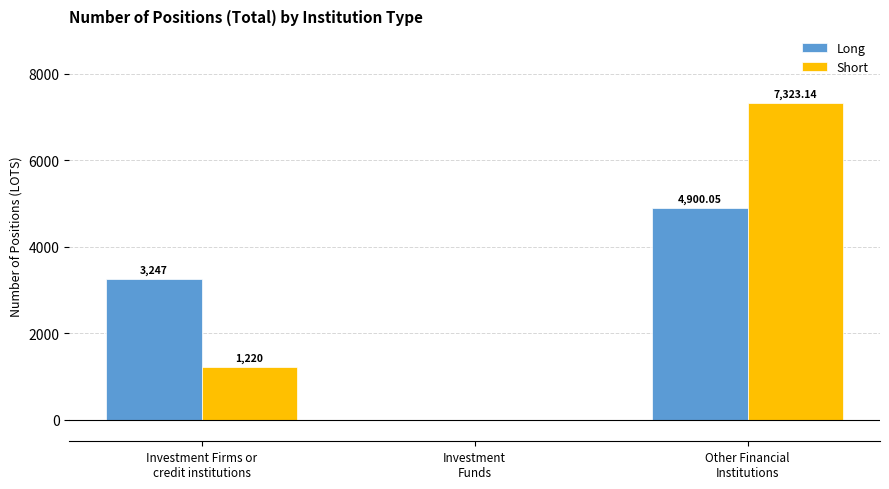

Which series has the largest range (max minus min)?

Short